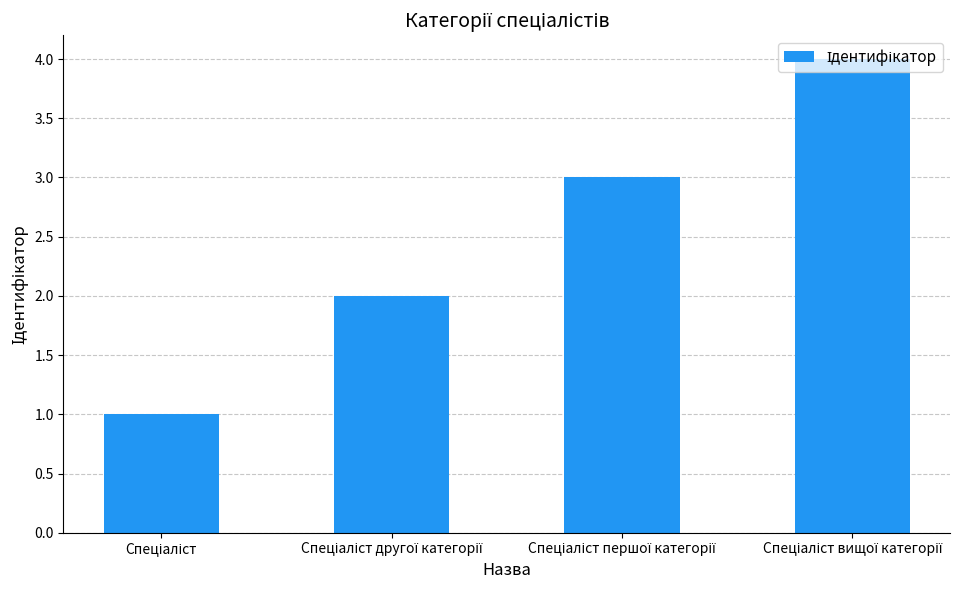

What is the difference between the maximum and minimum values?

3